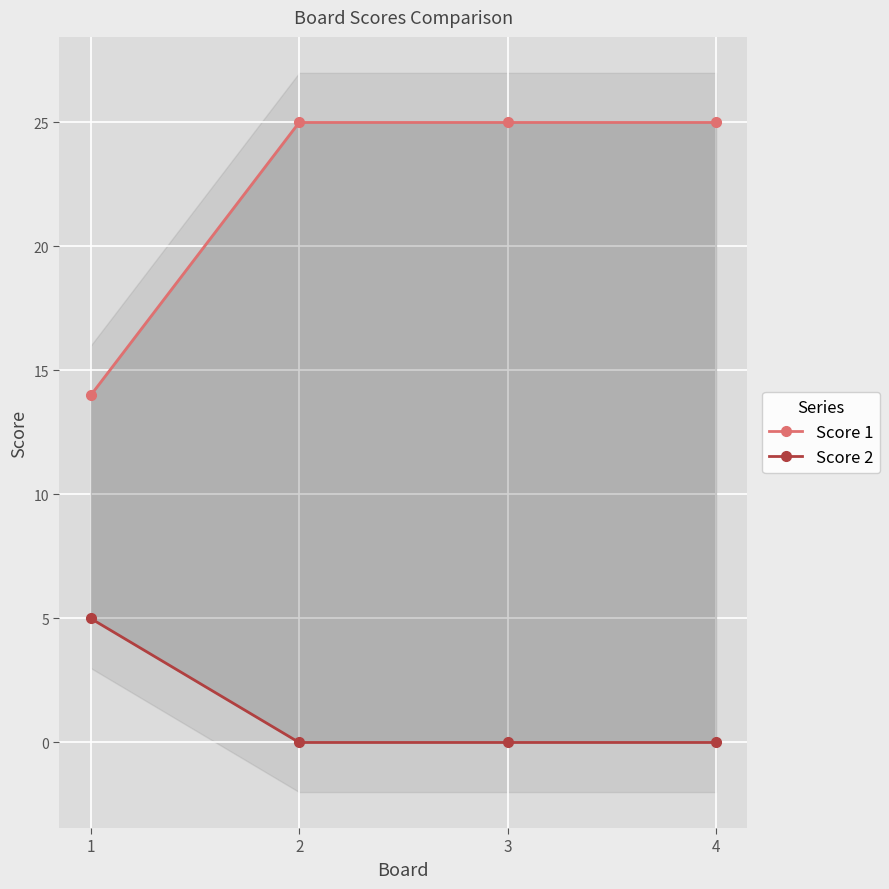

True or false: Score 1 has a value of 16 at 3.

False